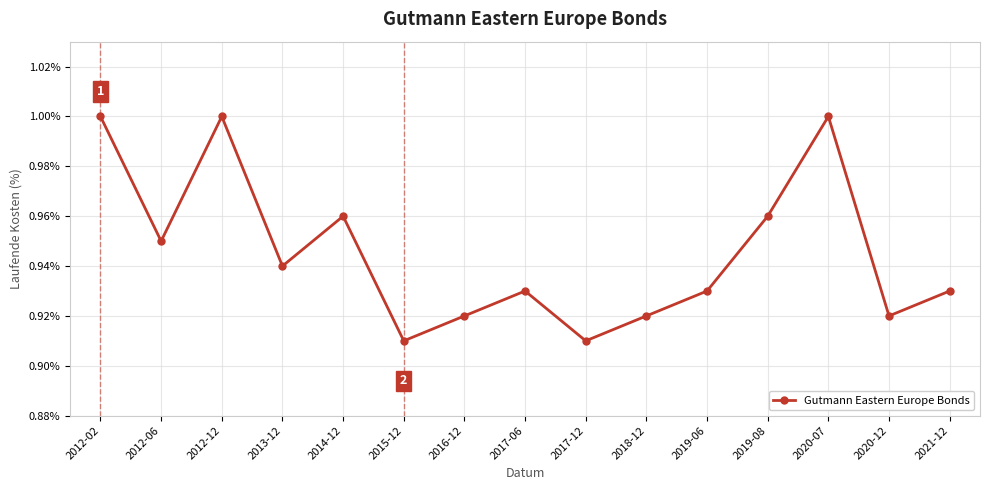

What is the label of the 2nd point from the left?

2012-06